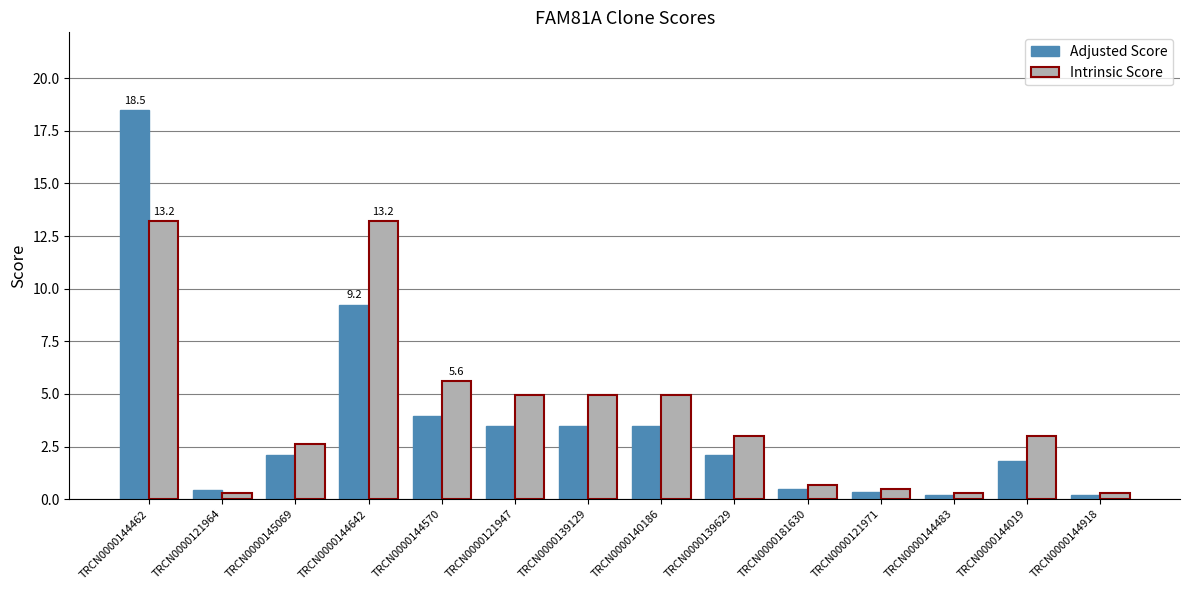

At which category is the sum across all series the highest?

TRCN0000144462